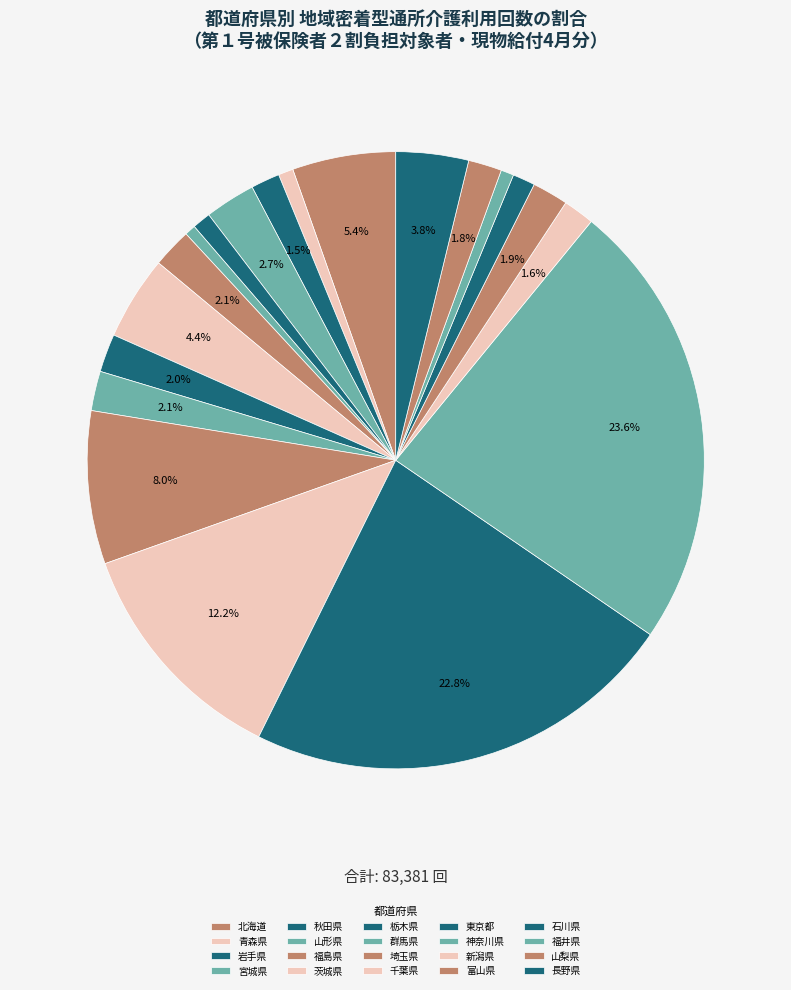

Count the number of slices in the pie.

20